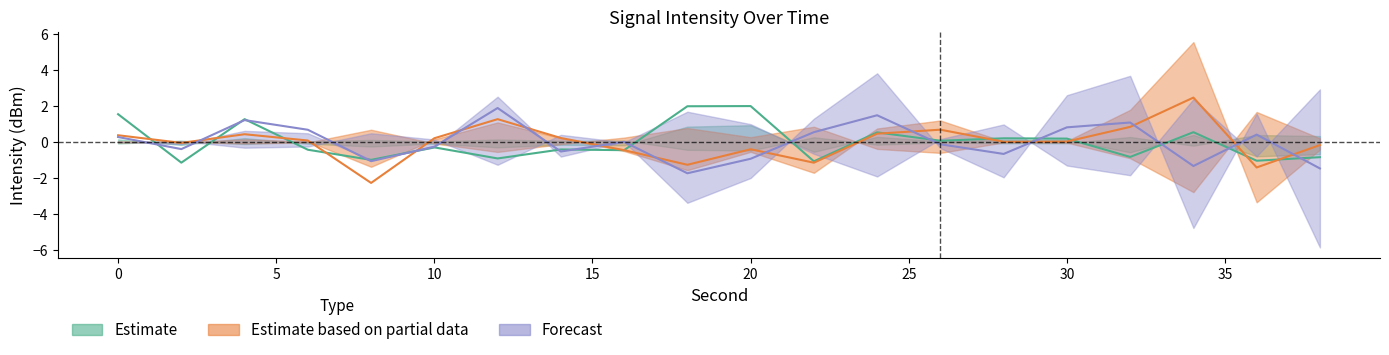

Does the chart have visible grid lines?

No